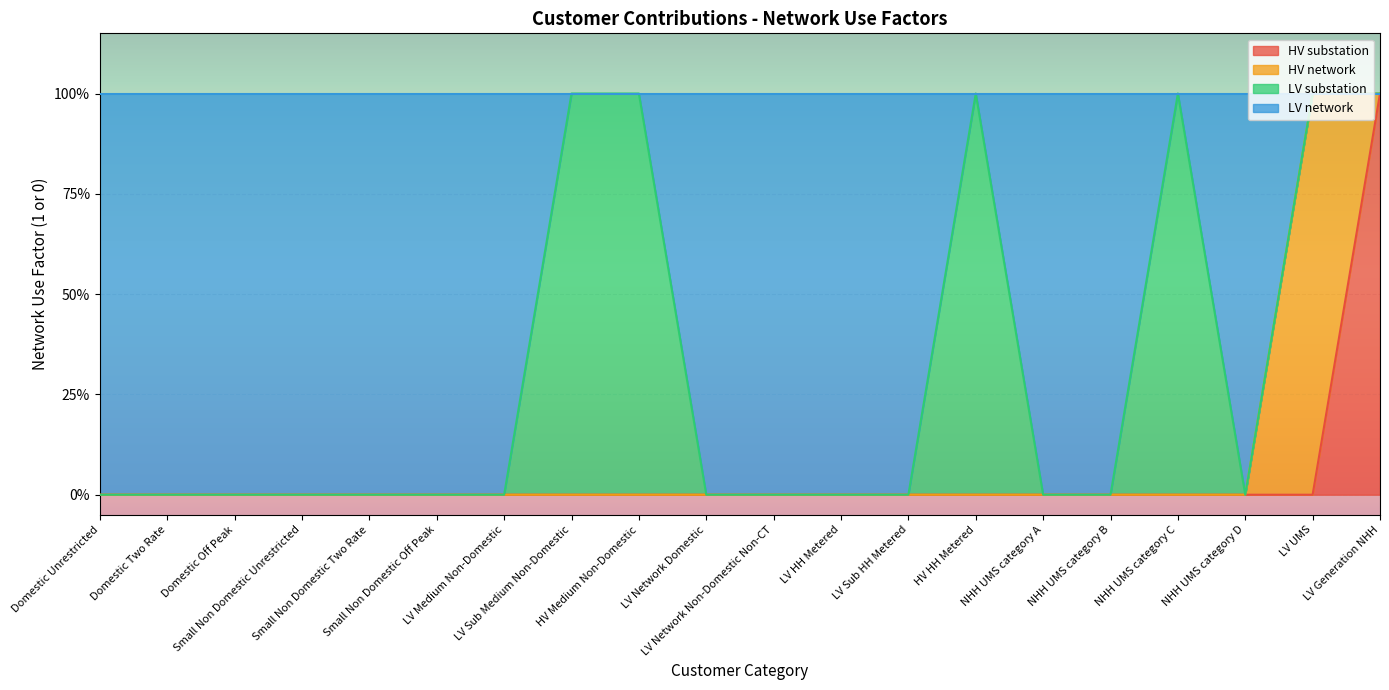

Is the value of HV substation at Domestic Two Rate greater than the value of LV network at Domestic Off Peak?

No